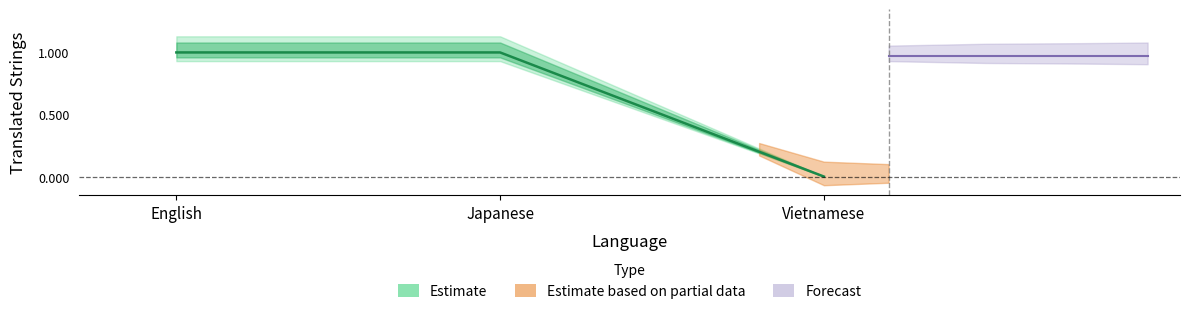

At which category is the sum across all series the highest?

English